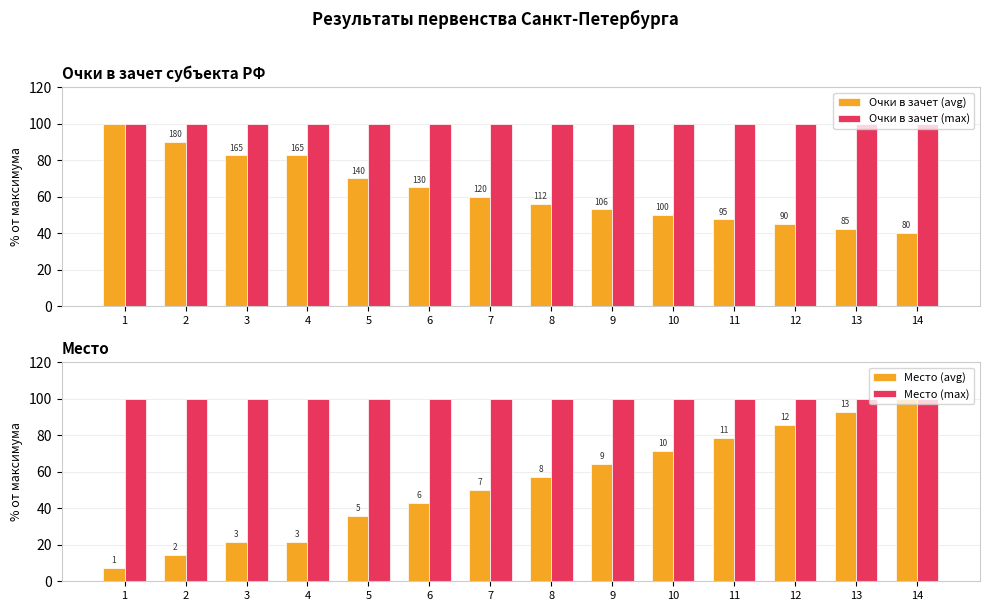

Where is Очки в зачет (avg) nearest to the value 70?

5